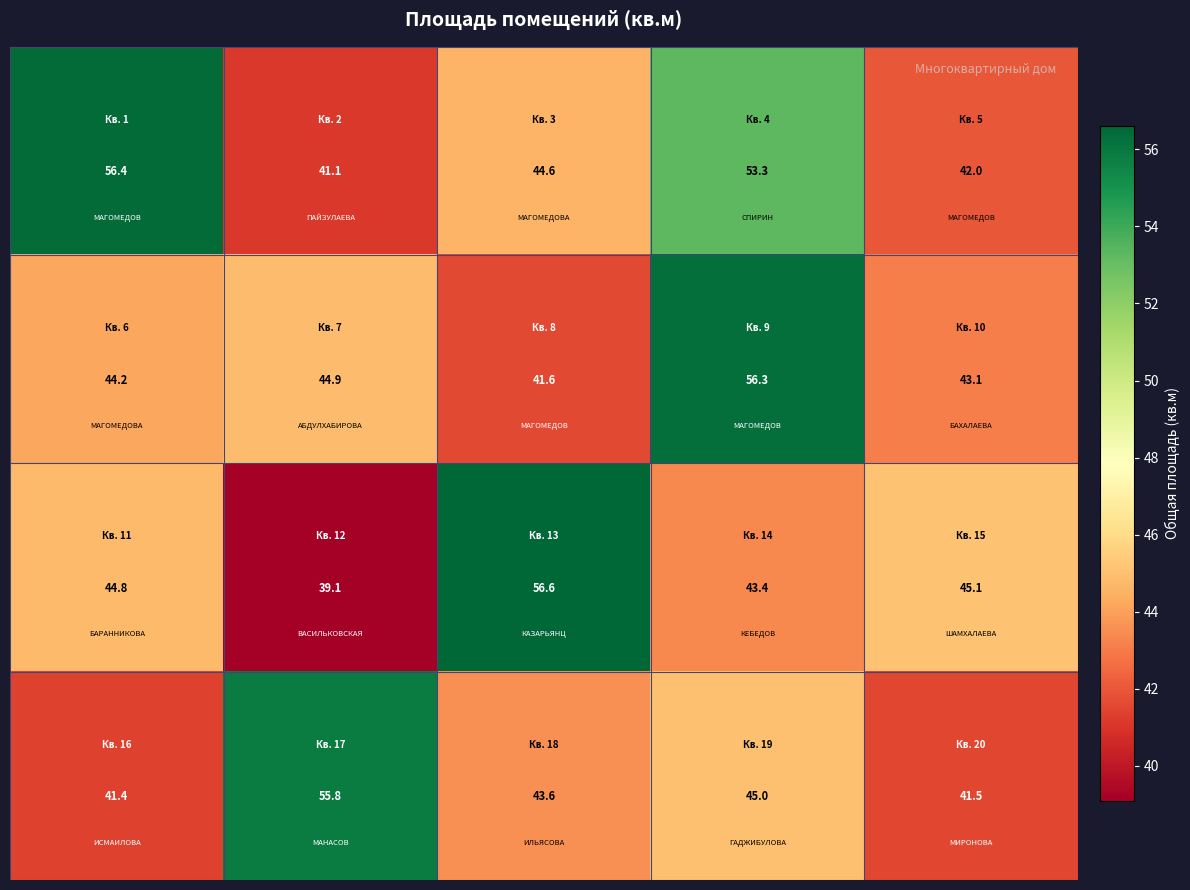

What is the smallest value displayed?

39.1